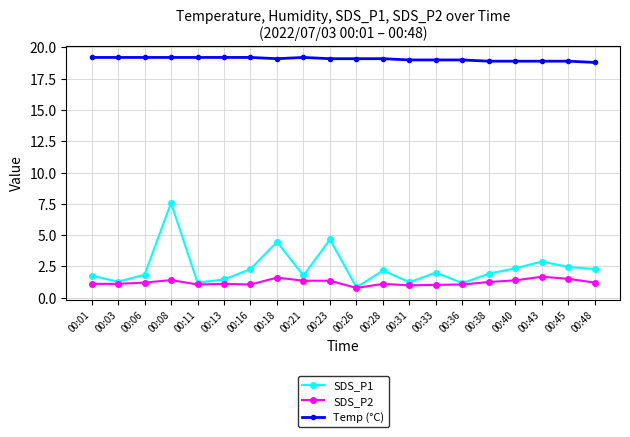

What is the difference between the SDS_P2 values at 00:08 and 00:31?

0.4